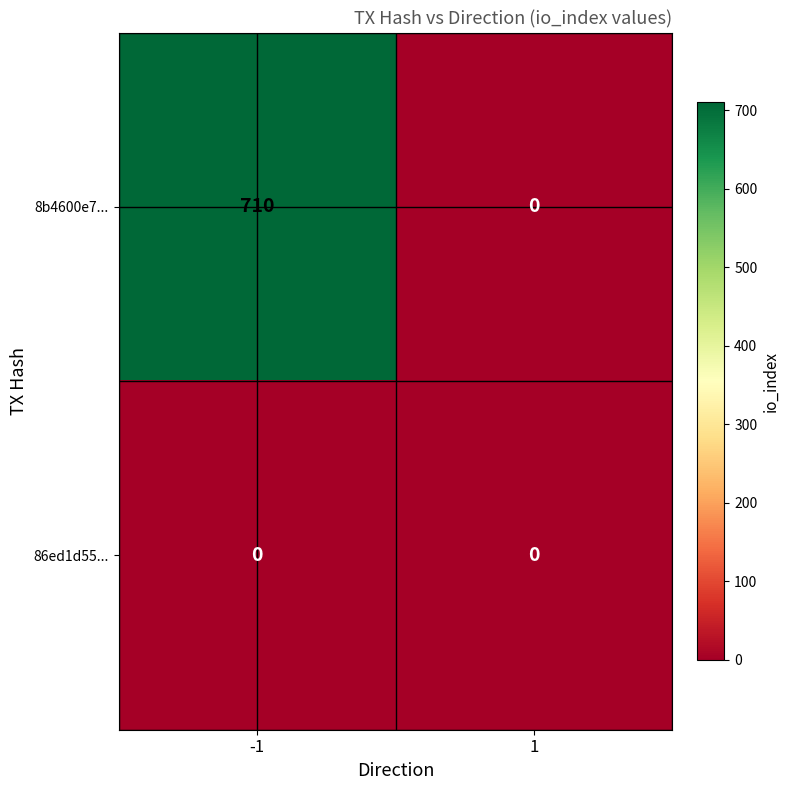

Reading left to right, what are all the values shown in this chart?

8b4600e7...: -1=710	1=0
86ed1d55...: -1=0	1=0